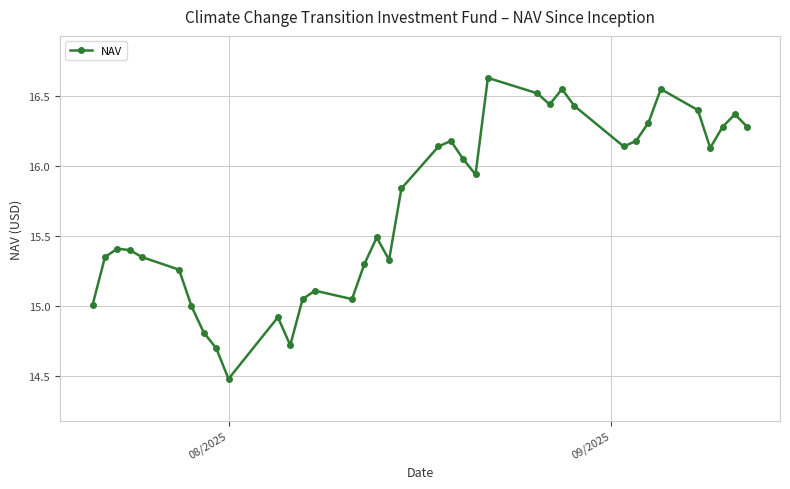

What is the value of the 4th point from the left?

15.4